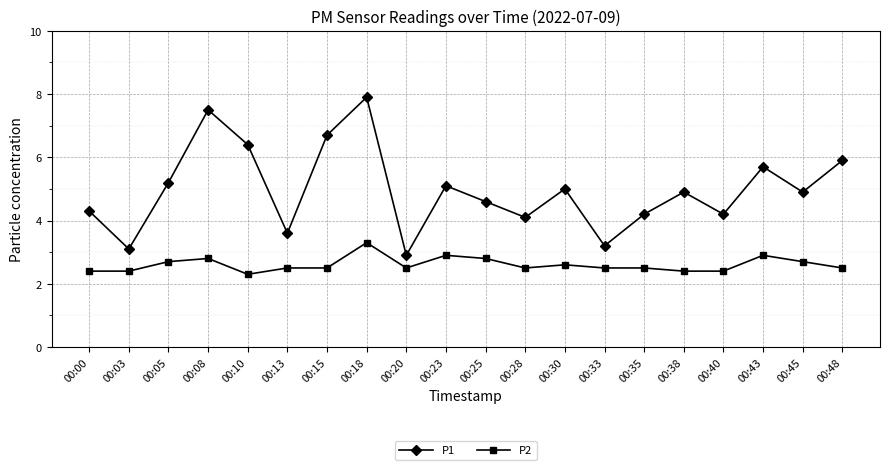

Reading left to right, extract all data points from this chart.

P1: 4.3	3.1	5.2	7.5	6.4	3.6	6.7	7.9	2.9	5.1	4.6	4.1	5.0	3.2	4.2	4.9	4.2	5.7	4.9	5.9
P2: 2.4	2.4	2.7	2.8	2.3	2.5	2.5	3.3	2.5	2.9	2.8	2.5	2.6	2.5	2.5	2.4	2.4	2.9	2.7	2.5